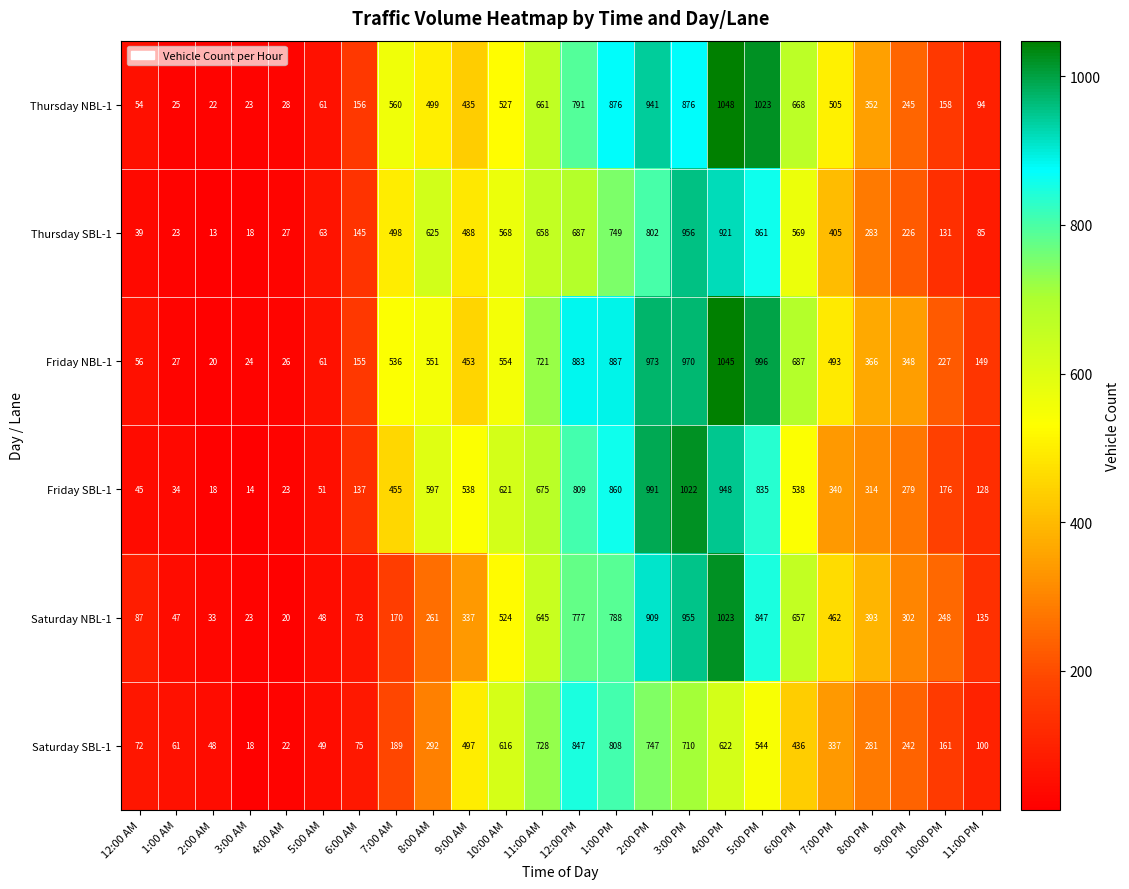

Rank the series by their maximum value, from lowest to highest.

Saturday SBL-1, Thursday SBL-1, Friday SBL-1, Saturday NBL-1, Friday NBL-1, Thursday NBL-1